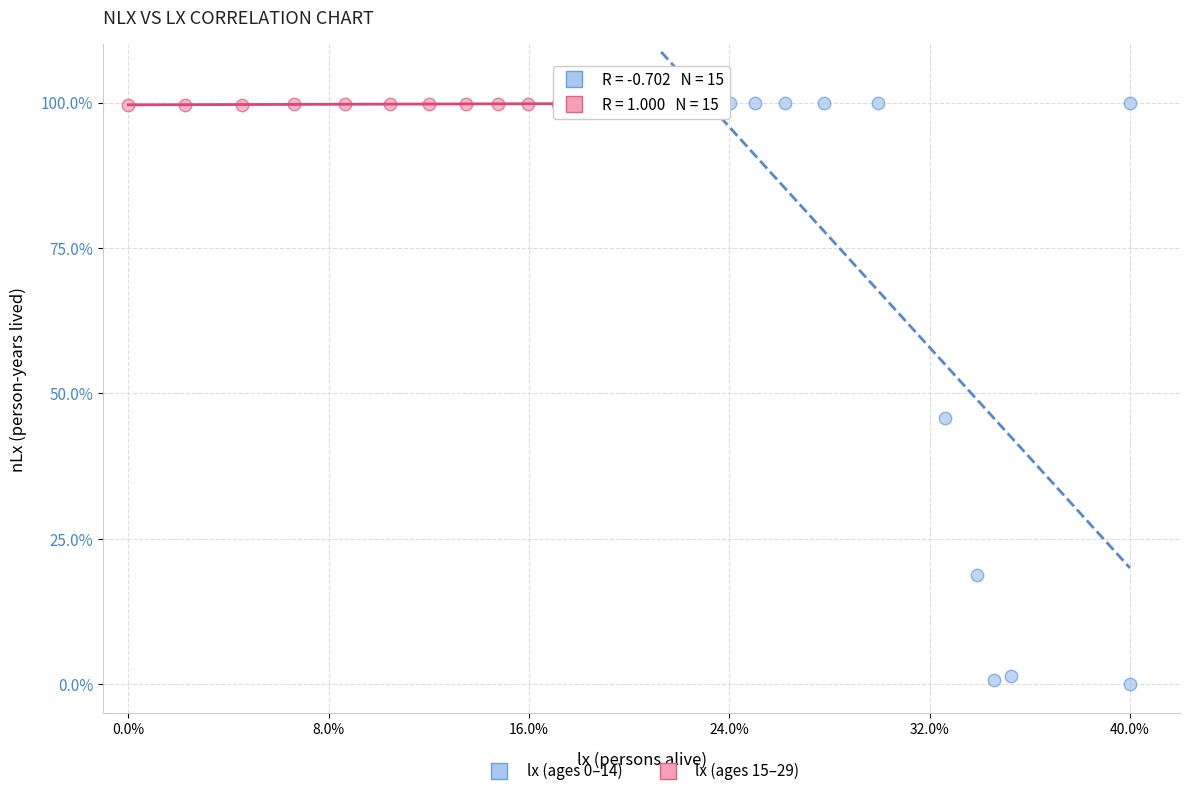

Which series has the largest Y range (max minus min)?

lx (ages 0–14)